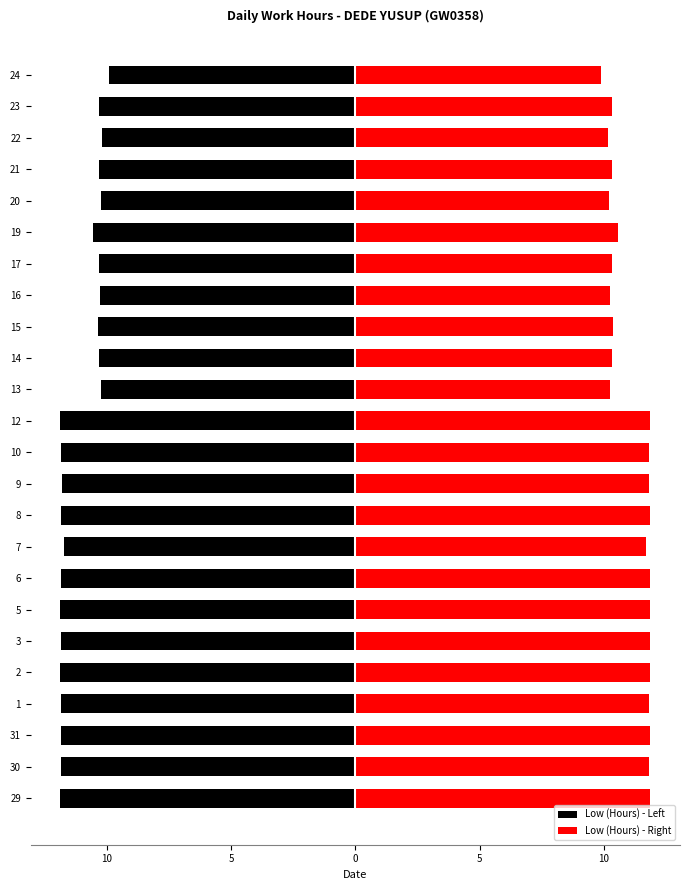

Reading left to right, what are all the values shown in this chart?

Low (Hours) - Left: -11.9	-11.8	-11.8	-11.8	-11.9	-11.9	-11.9	-11.8	-11.7	-11.8	-11.8	-11.8	-11.9	-10.2	-10.3	-10.4	-10.3	-10.3	-10.6	-10.2	-10.3	-10.2	-10.3	-9.9
Low (Hours) - Right: 11.9	11.8	11.8	11.8	11.9	11.9	11.9	11.8	11.7	11.8	11.8	11.8	11.9	10.2	10.3	10.4	10.3	10.3	10.6	10.2	10.3	10.2	10.3	9.9